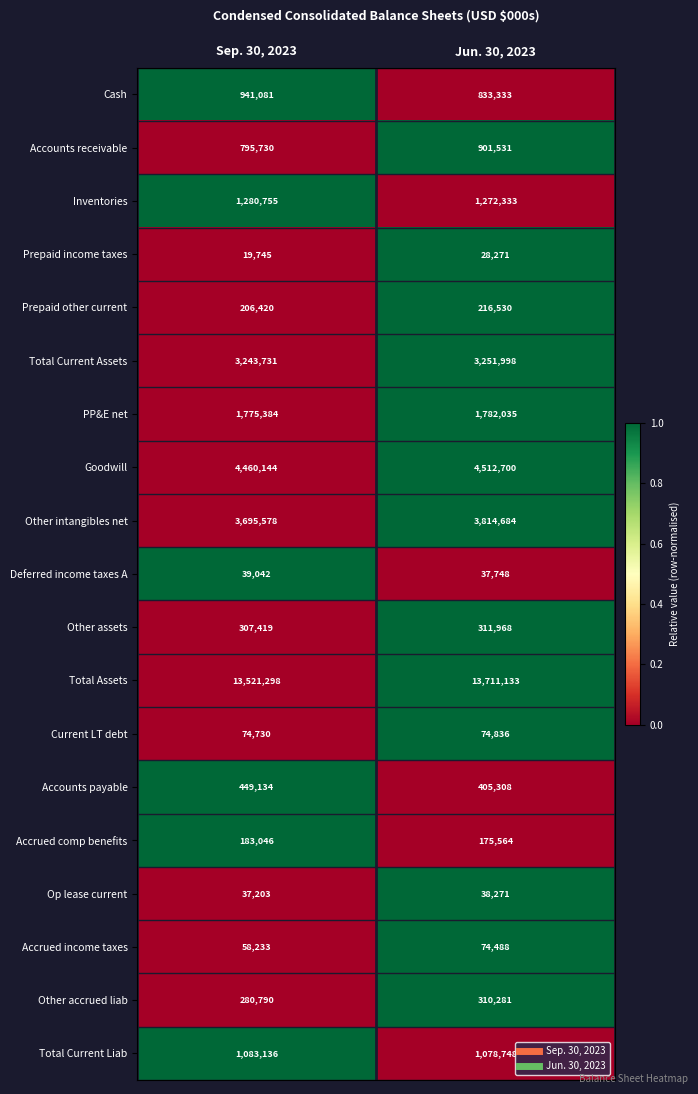

Which series has the largest total across all categories?

Total Assets